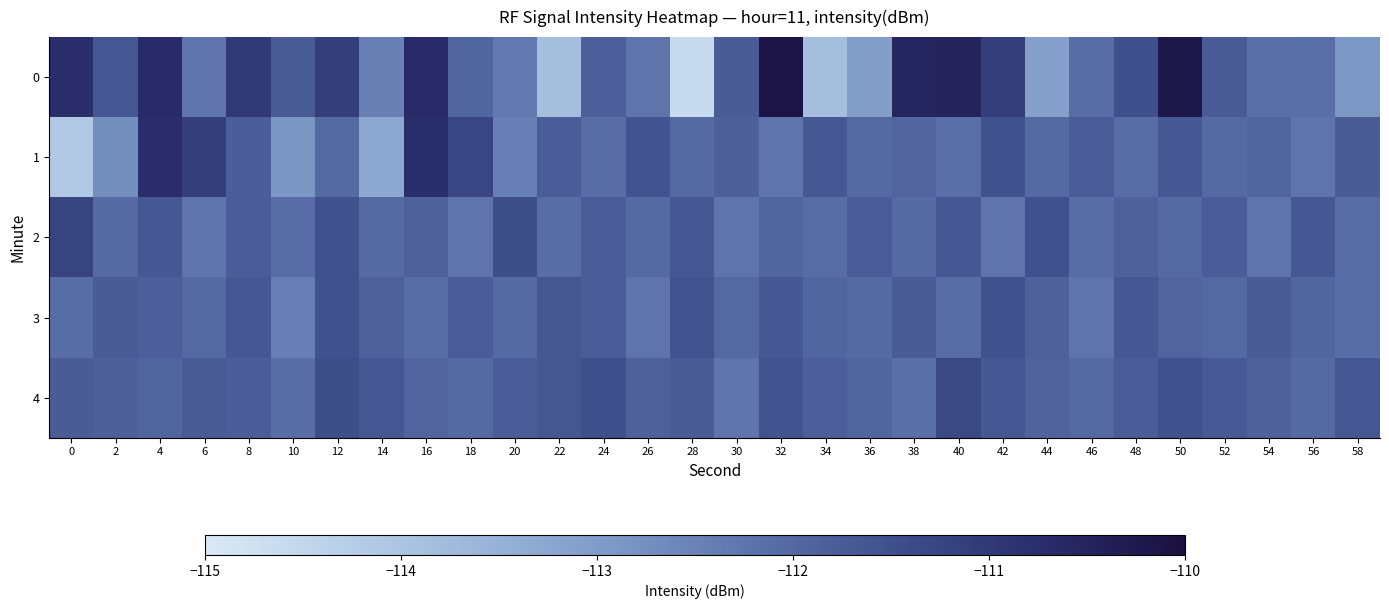

Reading left to right, list all the values displayed in this chart.

0: 0=-110.7	2=-111.7	4=-110.7	6=-112.2	8=-111.0	10=-111.7	12=-111.1	14=-112.5	16=-110.7	18=-111.9	20=-112.3	22=-113.8	24=-111.8	26=-112.2	28=-114.6	30=-111.7	32=-110.1	34=-113.8	36=-113.0	38=-110.5	40=-110.5	42=-111.1	44=-113.1	46=-112.1	48=-111.5	50=-110.2	52=-111.7	54=-112.2	56=-112.2	58=-112.9
1: 0=-114.1	2=-112.7	4=-110.7	6=-111.1	8=-111.8	10=-112.9	12=-112.0	14=-113.3	16=-110.8	18=-111.3	20=-112.5	22=-111.8	24=-112.1	26=-111.6	28=-112.0	30=-111.8	32=-112.2	34=-111.7	36=-112.0	38=-111.9	40=-112.2	42=-111.5	44=-112.0	46=-111.8	48=-112.1	50=-111.7	52=-112.0	54=-111.9	56=-112.2	58=-111.8
2: 0=-111.2	2=-112.0	4=-111.7	6=-112.2	8=-111.8	10=-112.1	12=-111.5	14=-112.0	16=-111.9	18=-112.2	20=-111.5	22=-112.1	24=-111.8	26=-112.0	28=-111.7	30=-112.2	32=-111.9	34=-112.1	36=-111.8	38=-112.0	40=-111.7	42=-112.2	44=-111.5	46=-112.1	48=-111.9	50=-112.0	52=-111.8	54=-112.2	56=-111.7	58=-112.1
3: 0=-112.1	2=-111.7	4=-111.8	6=-112.0	8=-111.7	10=-112.5	12=-111.5	14=-111.9	16=-112.1	18=-111.8	20=-112.0	22=-111.6	24=-111.8	26=-112.2	28=-111.5	30=-112.0	32=-111.7	34=-111.9	36=-112.0	38=-111.8	40=-112.1	42=-111.5	44=-111.9	46=-112.2	48=-111.7	50=-111.9	52=-112.0	54=-111.8	56=-111.9	58=-112.1
4: 0=-111.7	2=-111.9	4=-111.9	6=-111.7	8=-111.8	10=-112.1	12=-111.5	14=-111.7	16=-111.9	18=-112.0	20=-111.8	22=-111.6	24=-111.5	26=-111.9	28=-111.7	30=-112.2	32=-111.6	34=-111.8	36=-111.9	38=-112.2	40=-111.3	42=-111.7	44=-111.9	46=-112.0	48=-111.8	50=-111.5	52=-111.7	54=-111.9	56=-112.0	58=-111.6